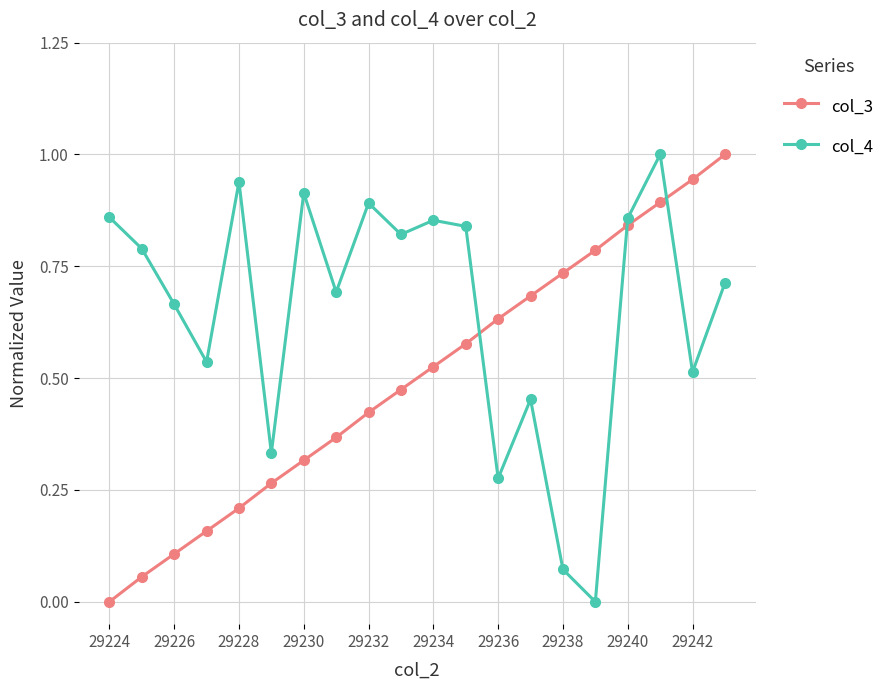

List the series in order of their overall mean, lowest first.

col_3, col_4